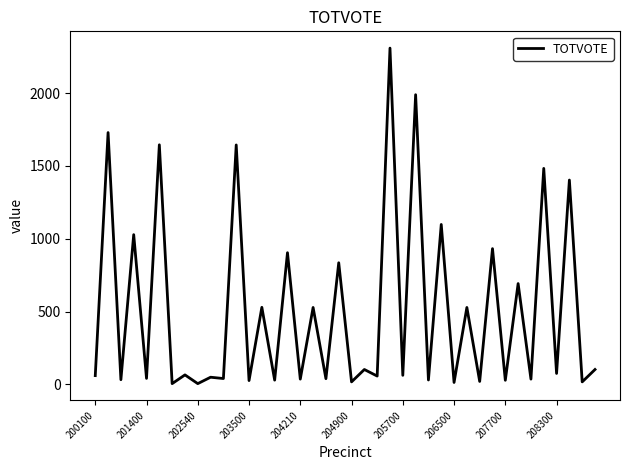

What is the maximum value shown in the chart?

2309